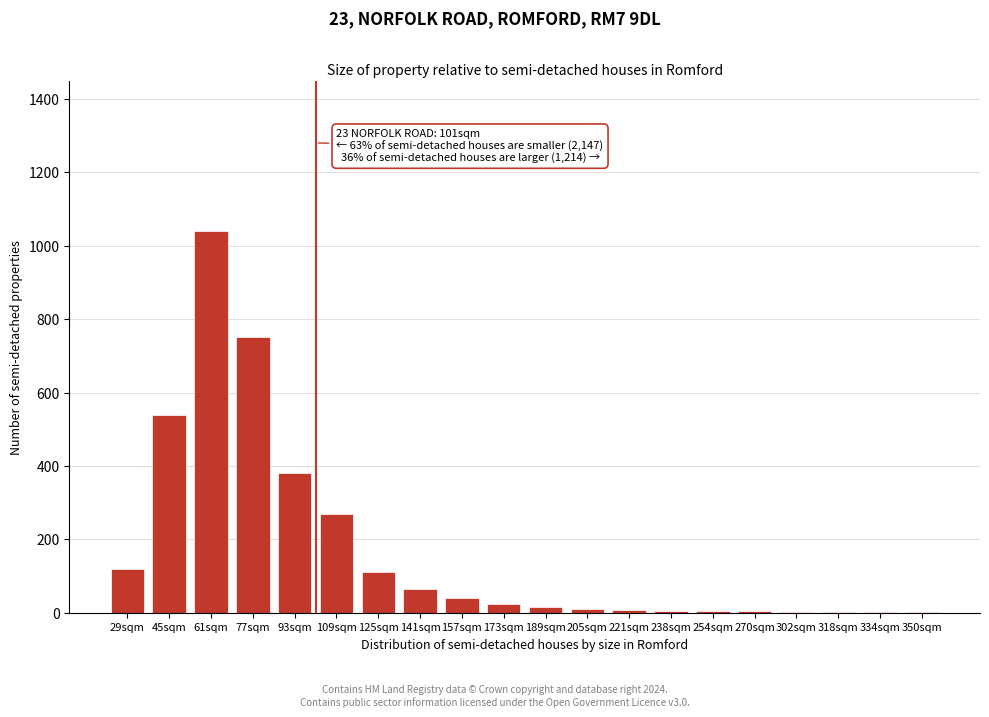

Where is the data nearest to the value 520?

45sqm